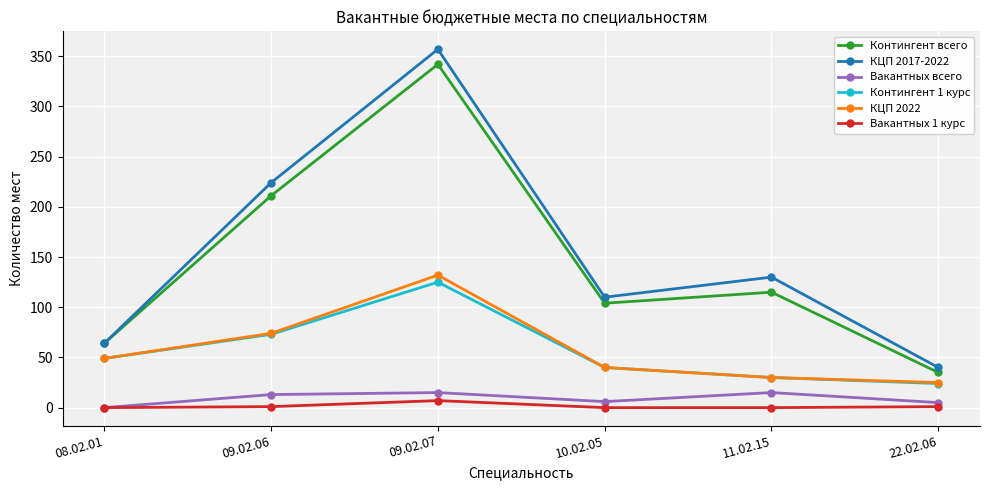

What is the maximum value shown in the chart?

357